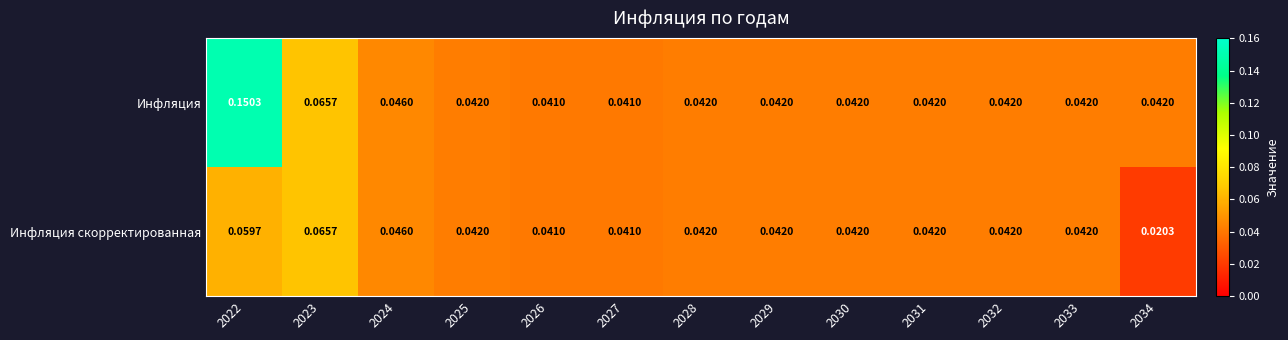

Which series has the largest total across all categories?

Инфляция